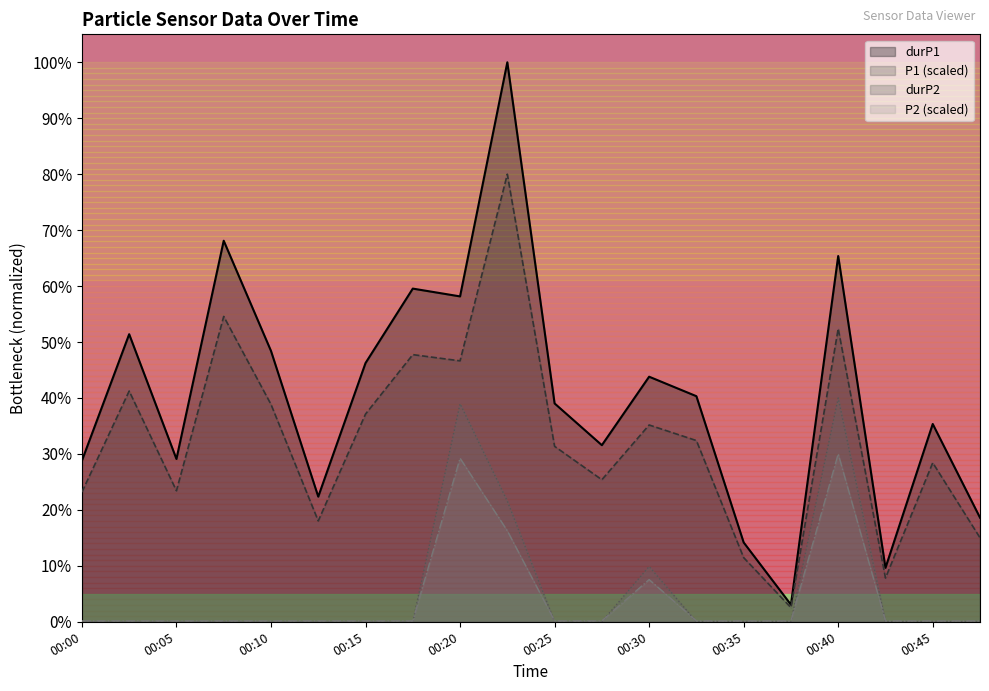

What is the highest value of the P1 series?

80.0